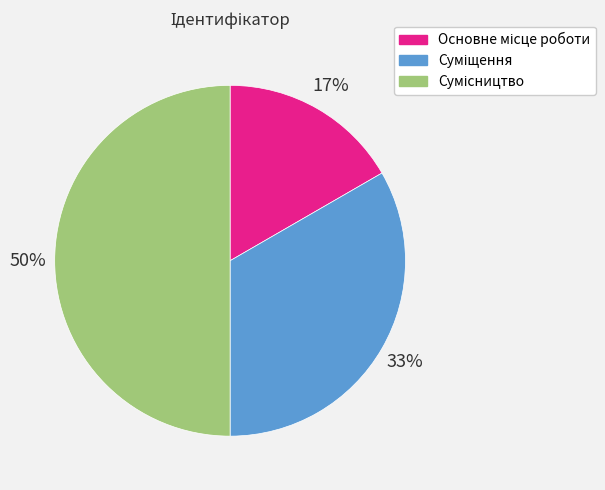

To the nearest percent, what is the average slice percentage?

33%